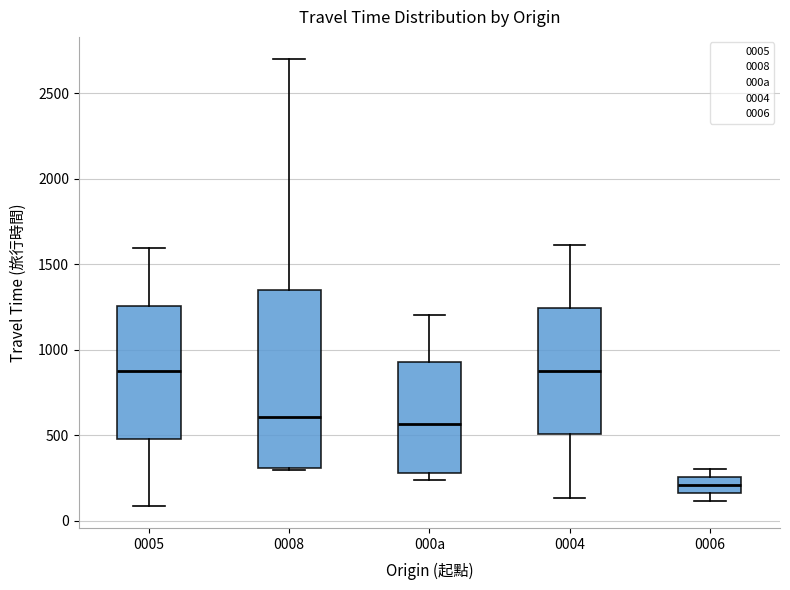

Reading left to right, read every box against the y-axis: the position of its median line, the range the box covers, and the ends of its whiskers. The values are not printed on the chart, so give them approximately, as read against the axis.

0005: median 900, box 500 to 1250, whiskers 100 to 1600
0008: median 600, box 300 to 1350, whiskers 300 to 2700
000a: median 550, box 300 to 950, whiskers 250 to 1200
0004: median 900, box 500 to 1250, whiskers 150 to 1600
0006: median 200, box 150 to 250, whiskers 100 to 300